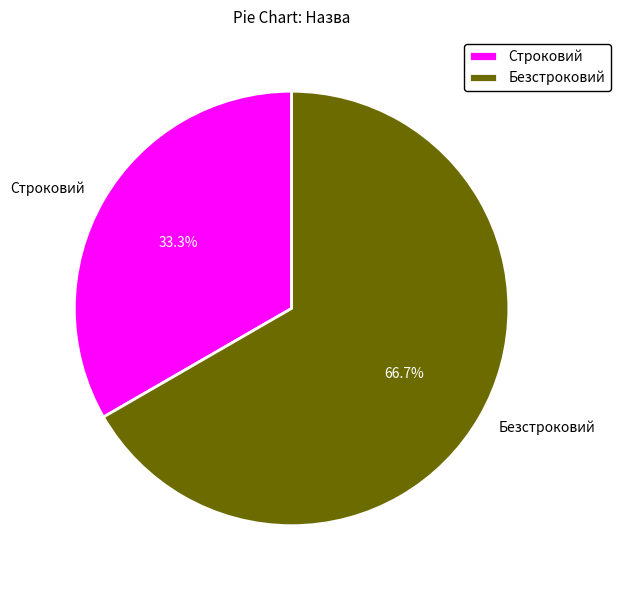

To the nearest percent, what is the difference between the Безстроковий and Строковий slice percentages?

33%